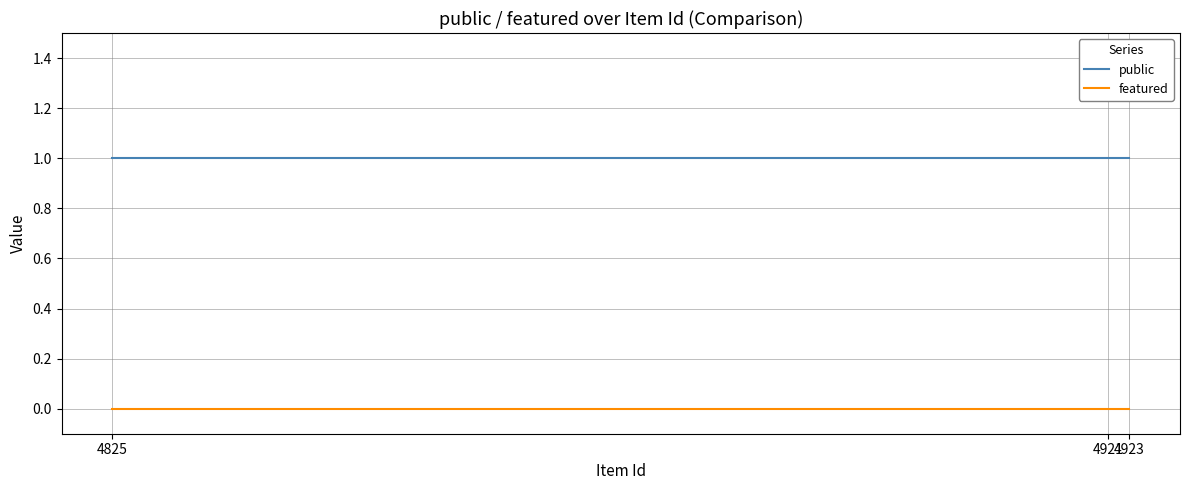

Does the chart have visible grid lines?

Yes